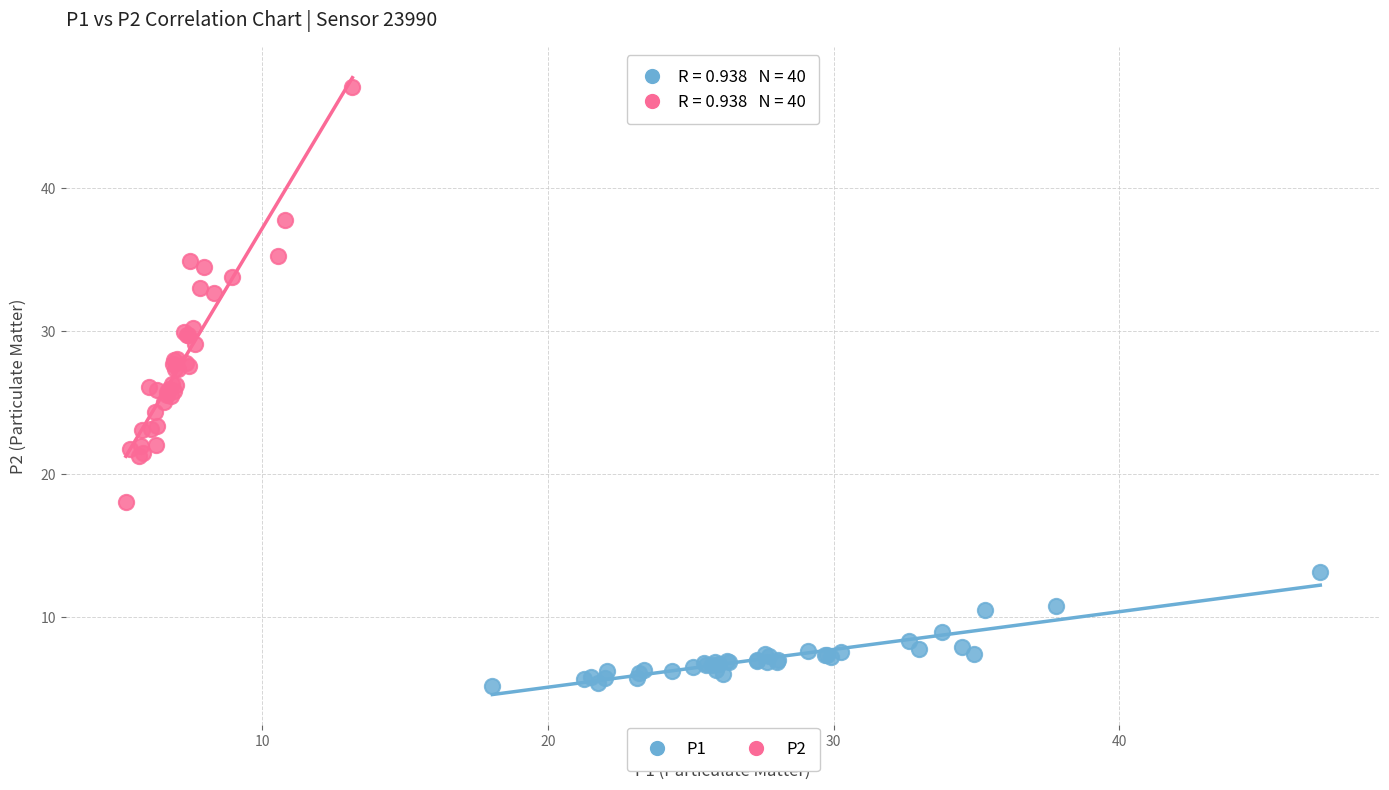

Which series contains the highest Y value?

P2